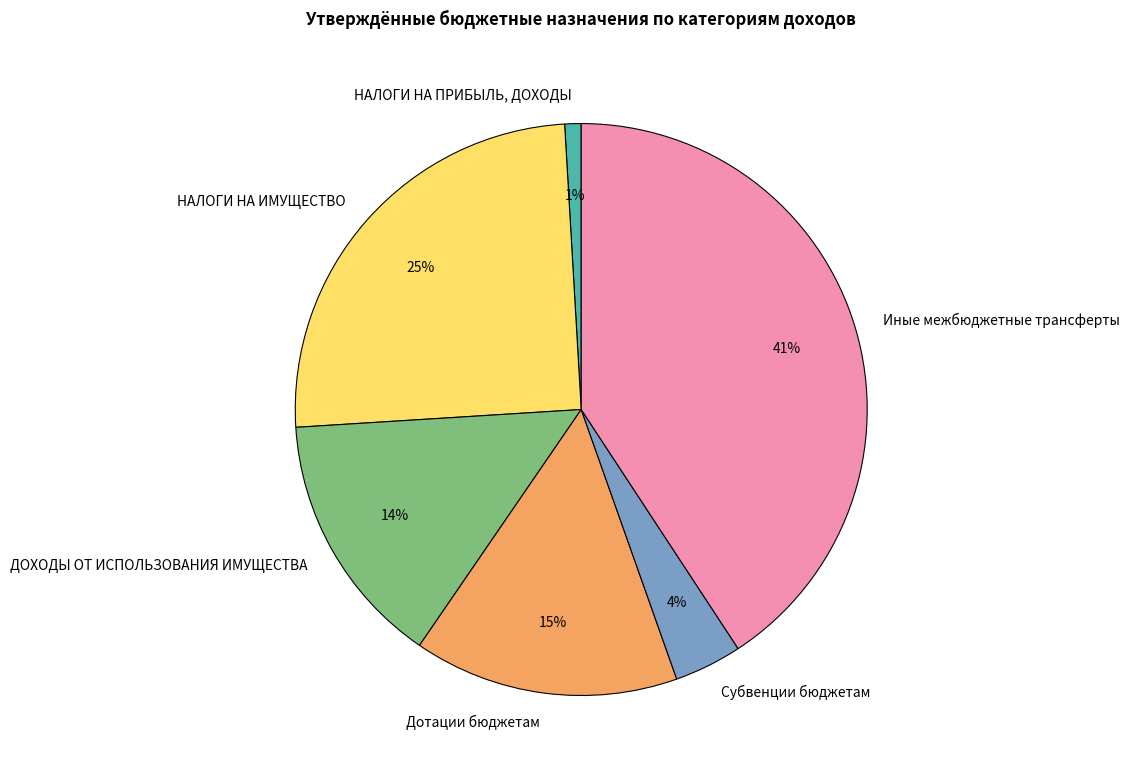

To the nearest percent, what percentage of the pie is НАЛОГИ НА ПРИБЫЛЬ, ДОХОДЫ?

1%